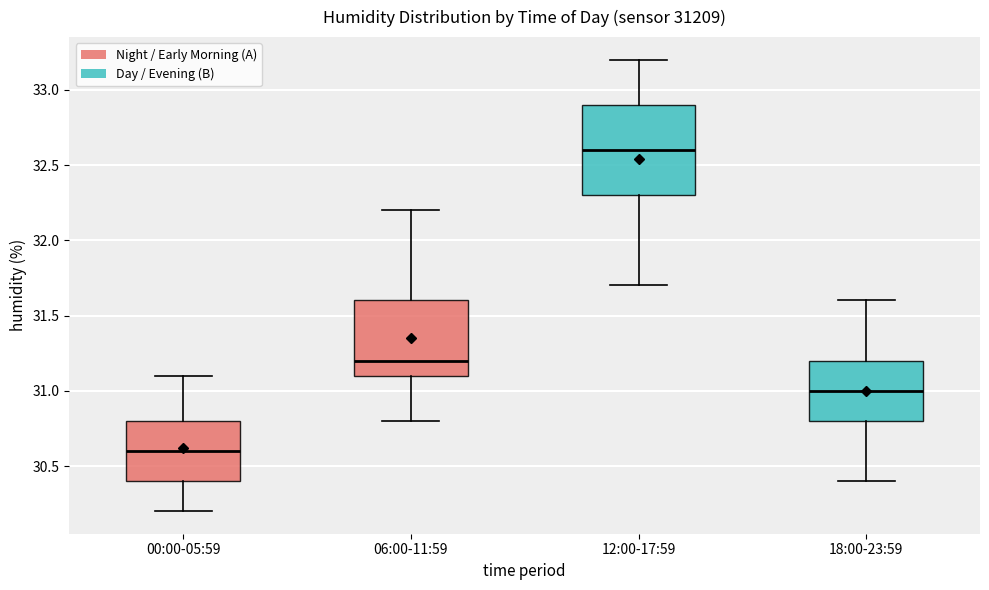

Comparing the boxes themselves (not the whiskers), which one is the tallest?

12:00-17:59